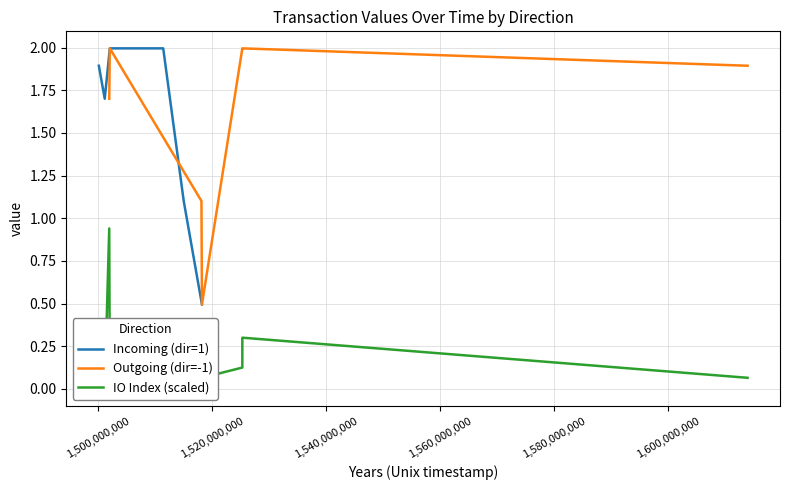

Where do Outgoing (dir=-1) and Incoming (dir=1) first cross each other?

1515076480 and 1518185423